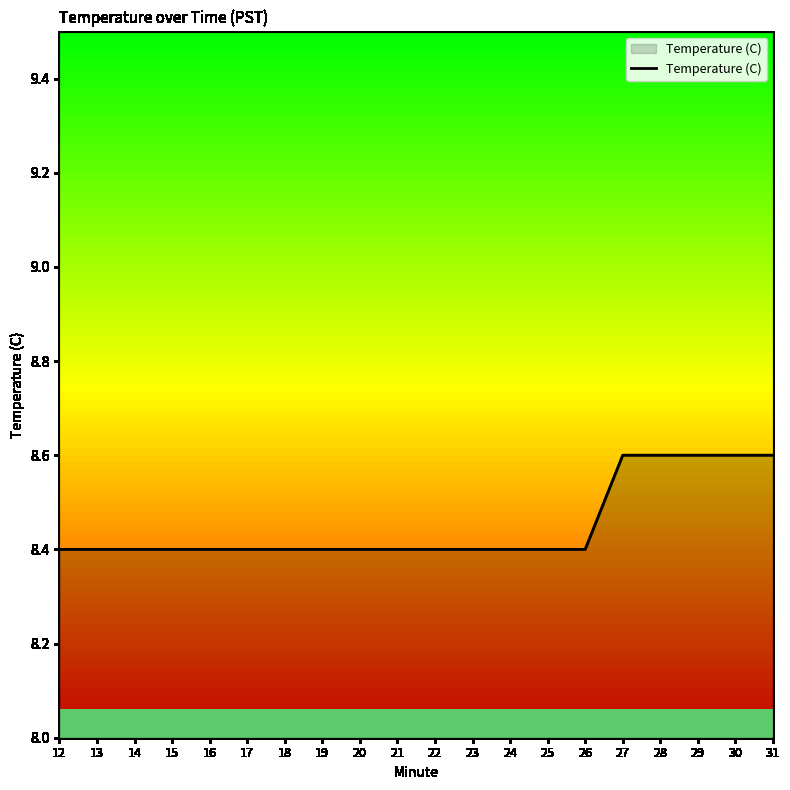

What is the ratio of the value at 21 to the value at 15?

1.0